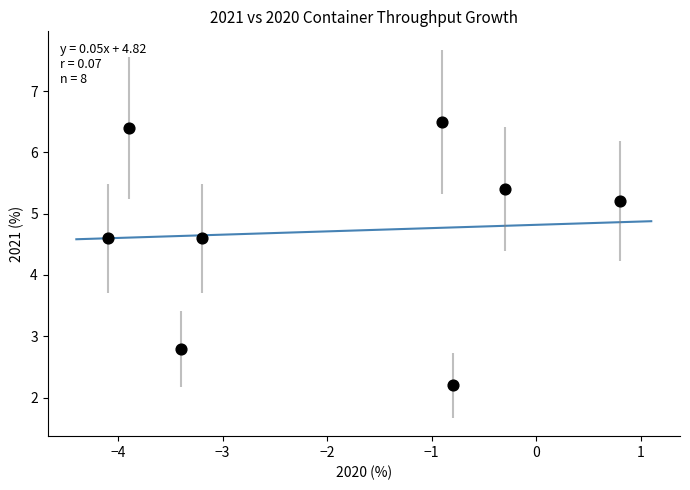

What is the range of X values (max minus min)?

4.9